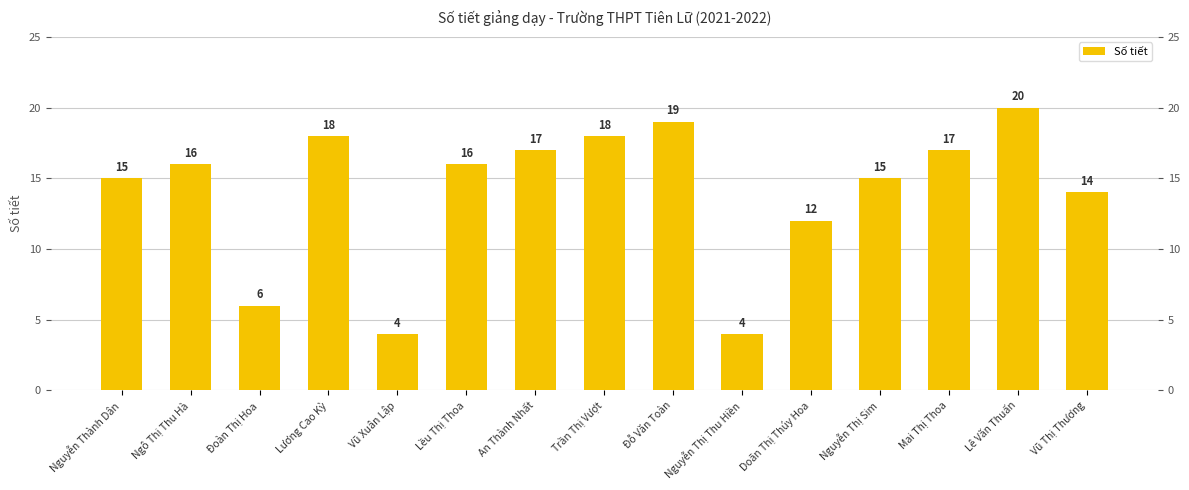

Does the chart contain stacked bars?

No